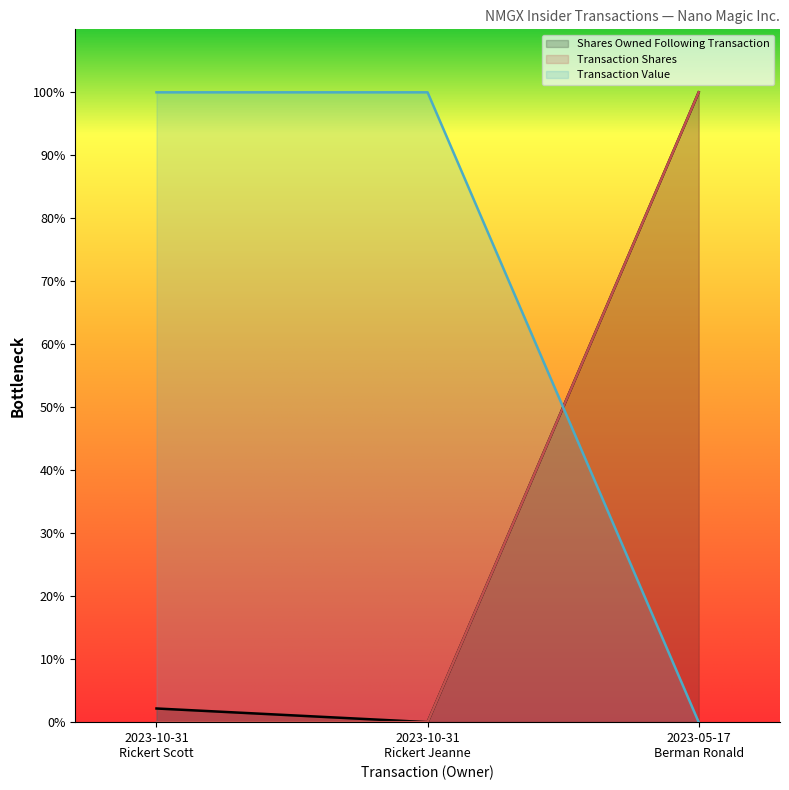

At how many categories does at least one series exceed 78?

3